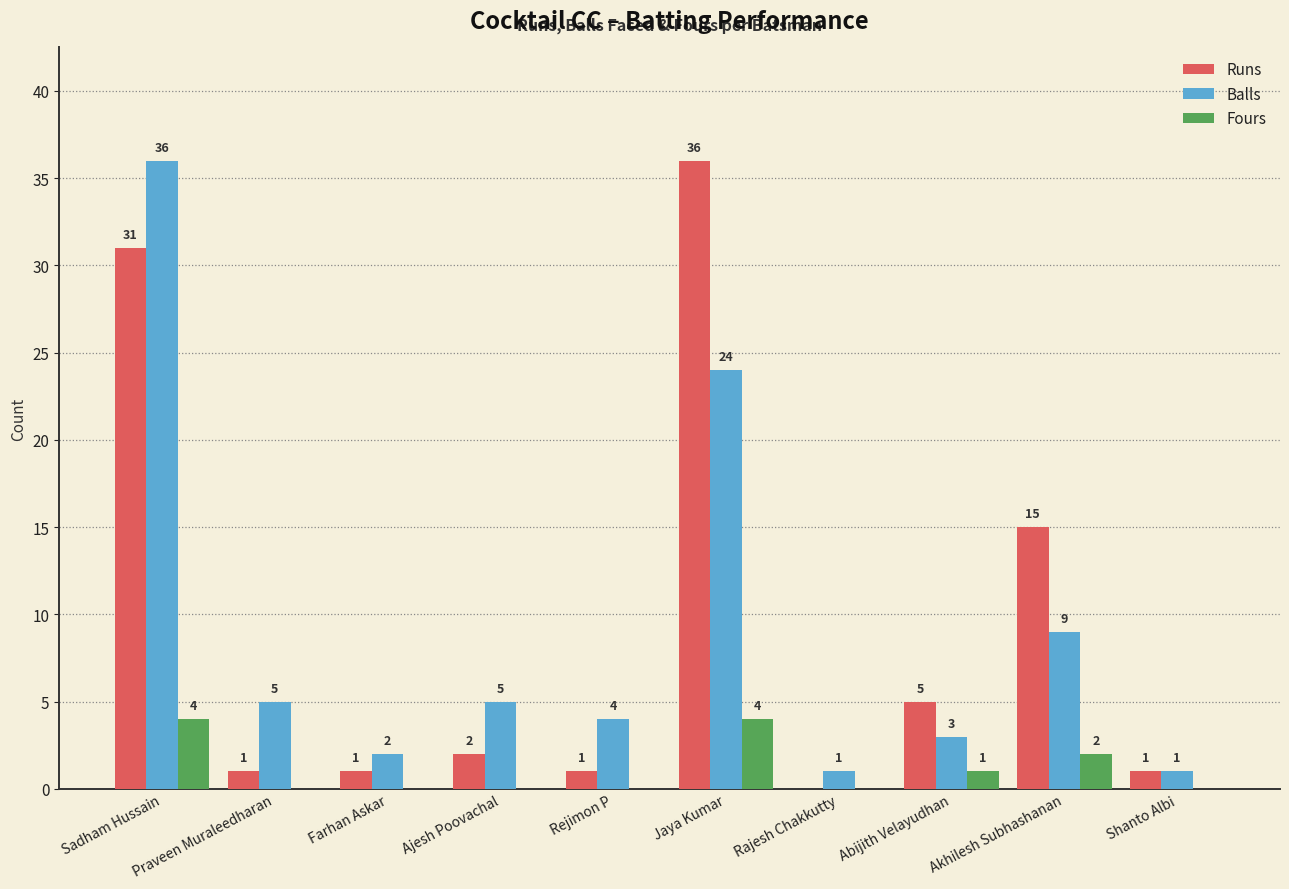

At which label is Balls closest to 18?

Jaya Kumar